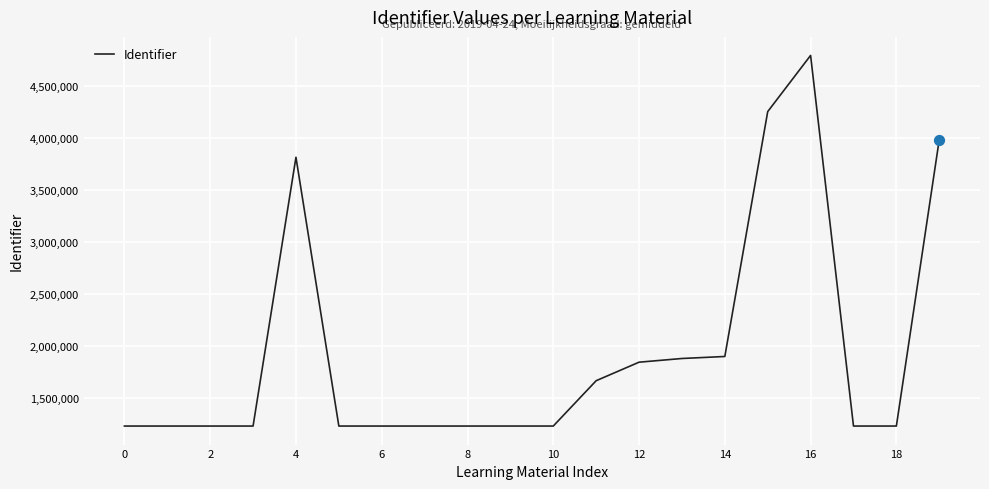

What is the maximum value shown in the chart?

4789859